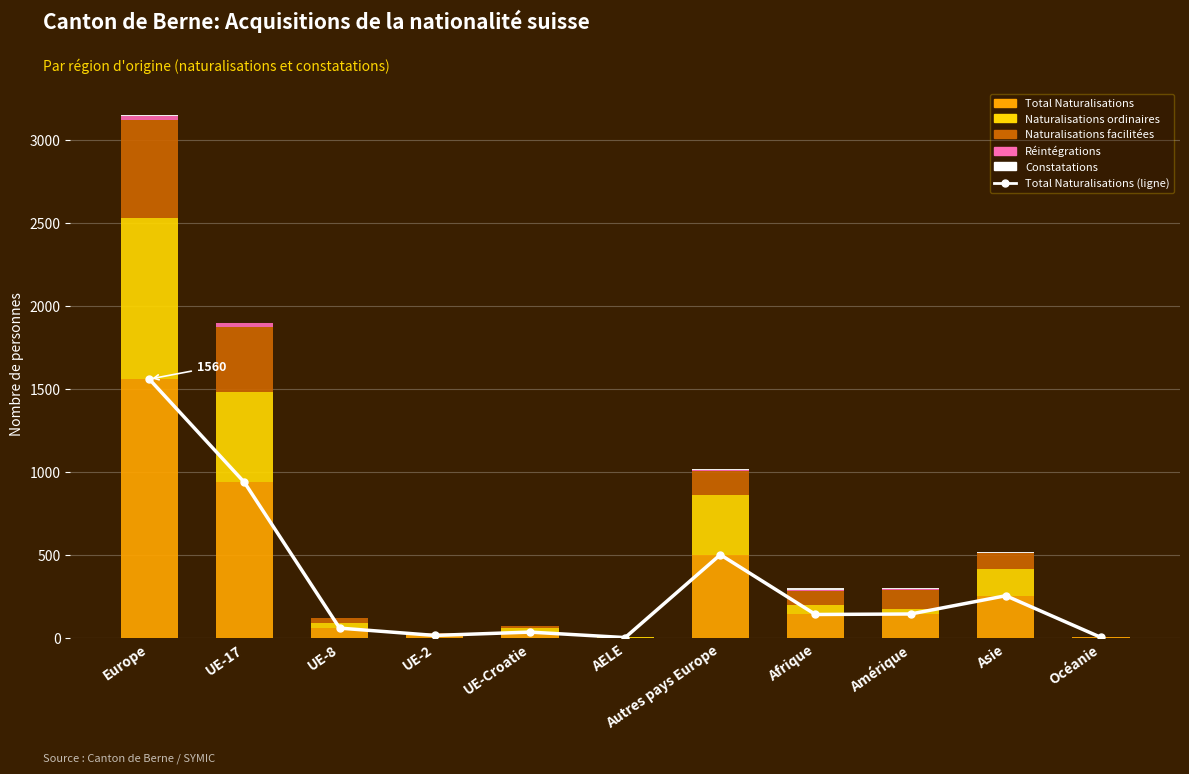

What is the sum of all Réintégrations values?

63